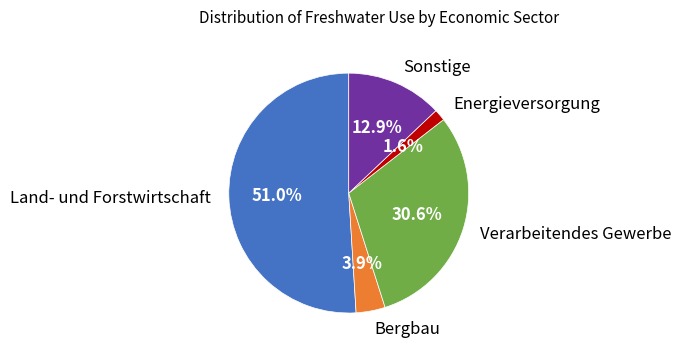

Is the sum of Land- und Forstwirtschaft and Sonstige greater than half?

Yes